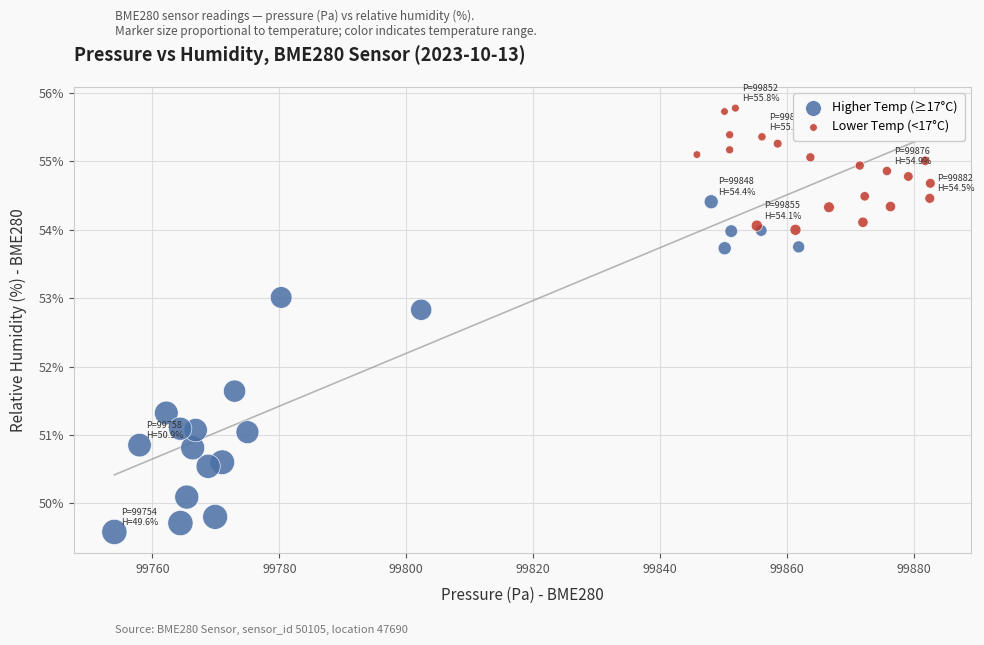

Which series has the largest Y range (max minus min)?

Higher Temp (≥17°C)